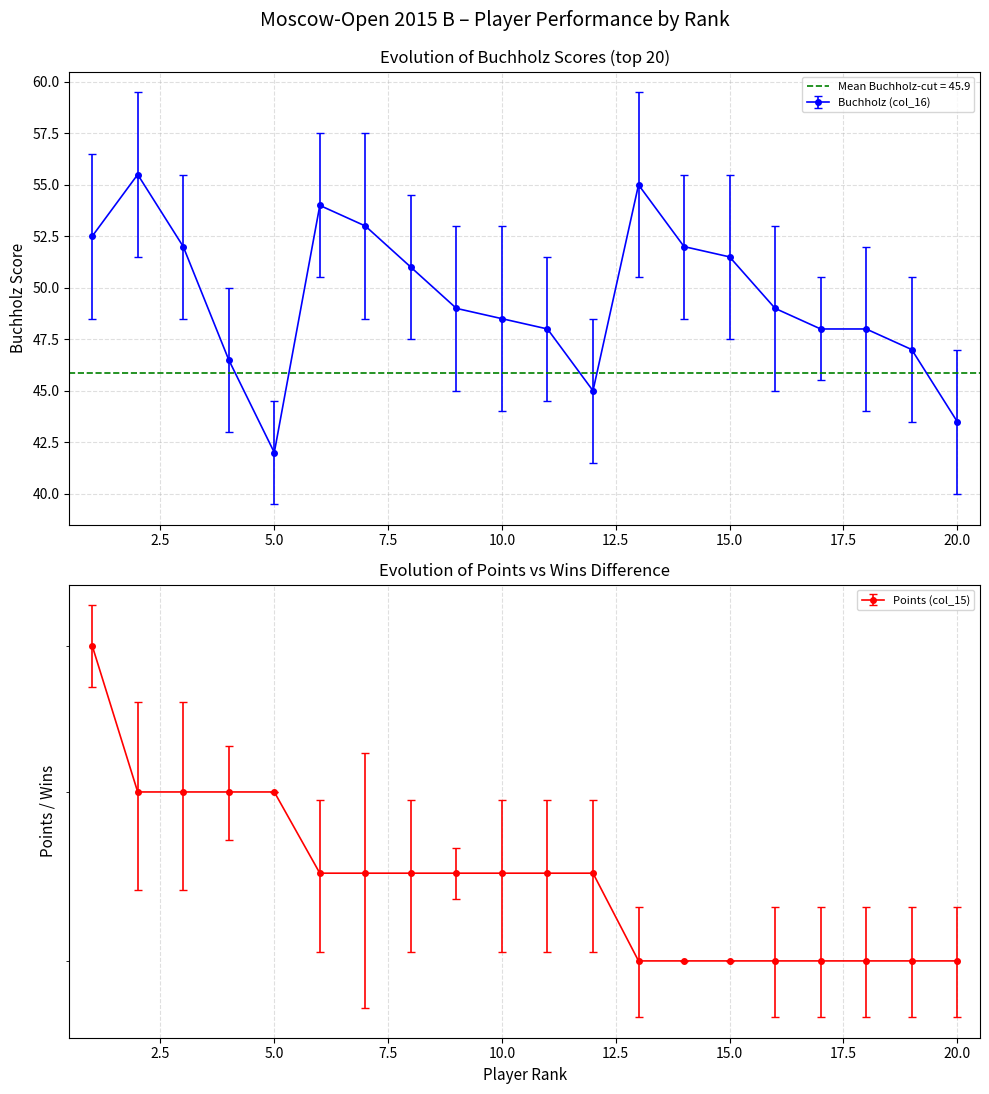

Where is the first local minimum for Buchholz (col_16)?

5.0